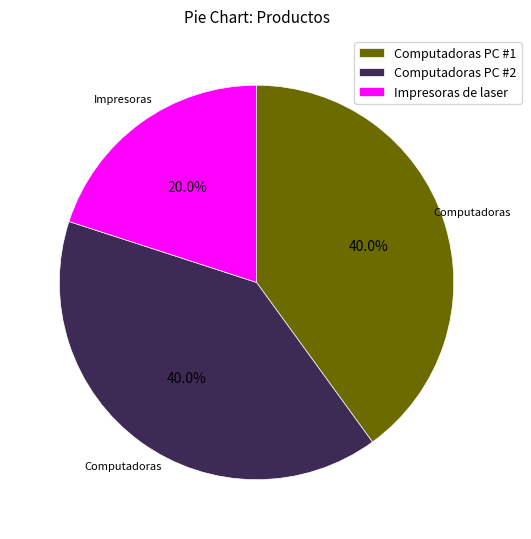

Which slice is the smallest?

Impresoras de laser